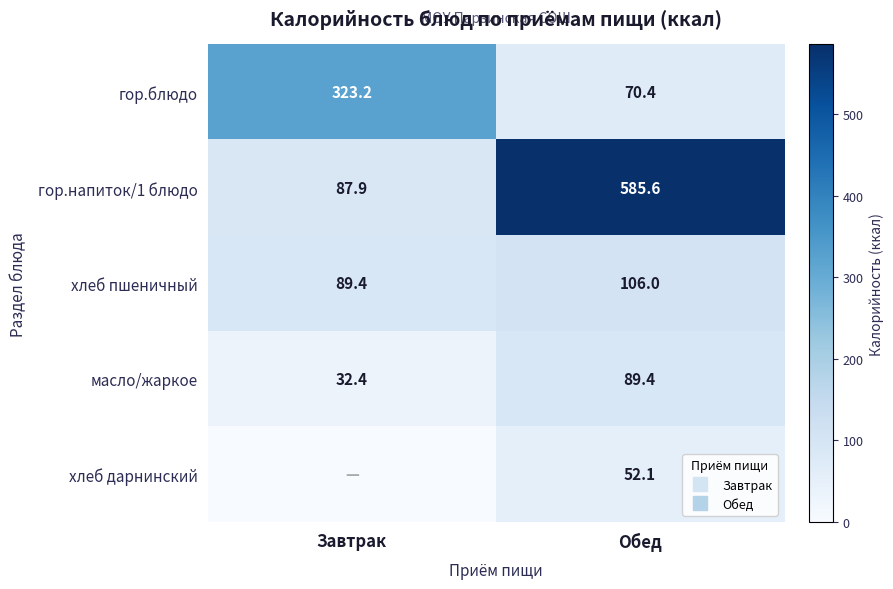

The value of гор.напиток/1 блюдо at Обед is 585.6. True or false?

True